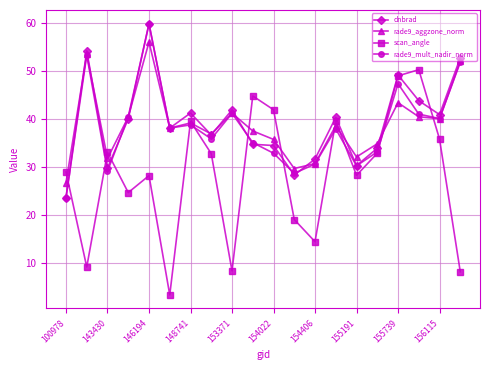

What is the minimum value shown in the chart?

3.4